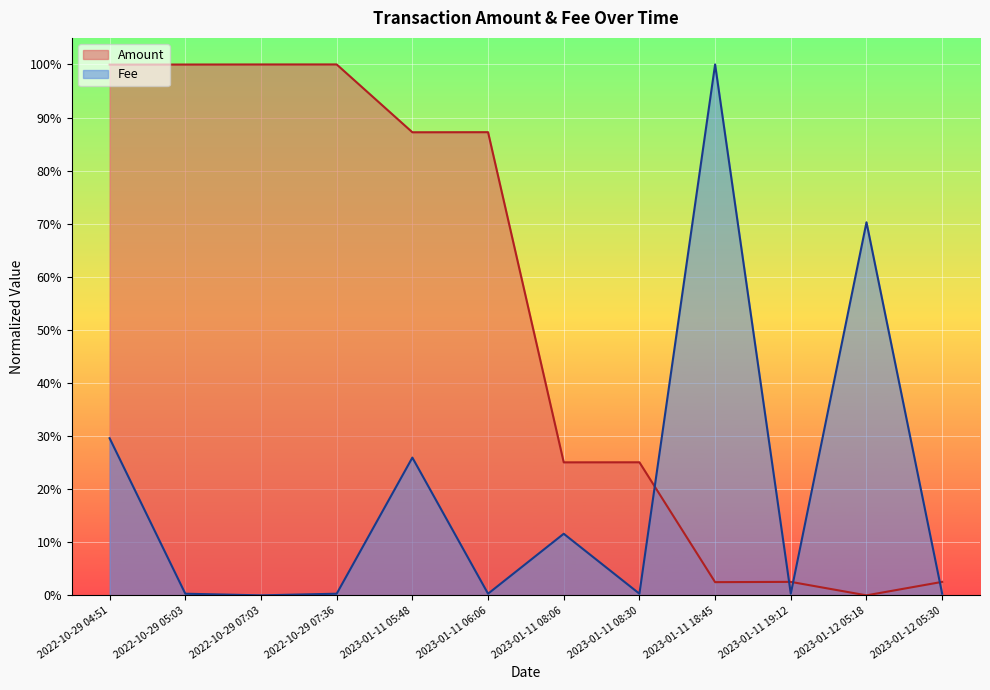

How many lines are shown in the chart?

2